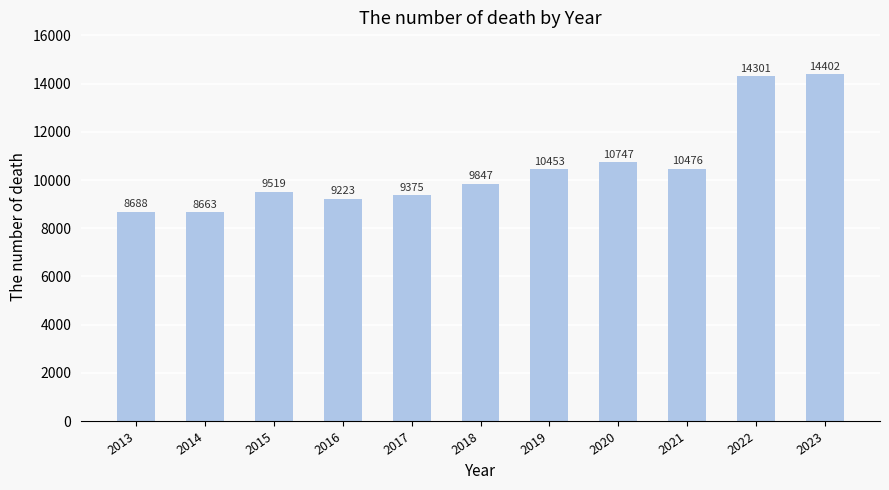

What is the change in value from 2016 to 2023?

+5179